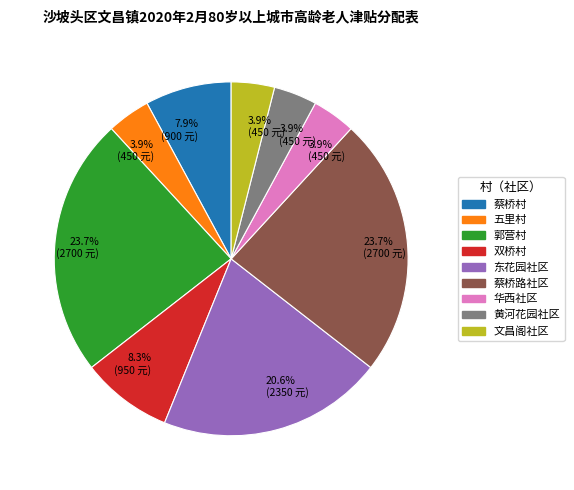

Does any single category account for the majority?

No